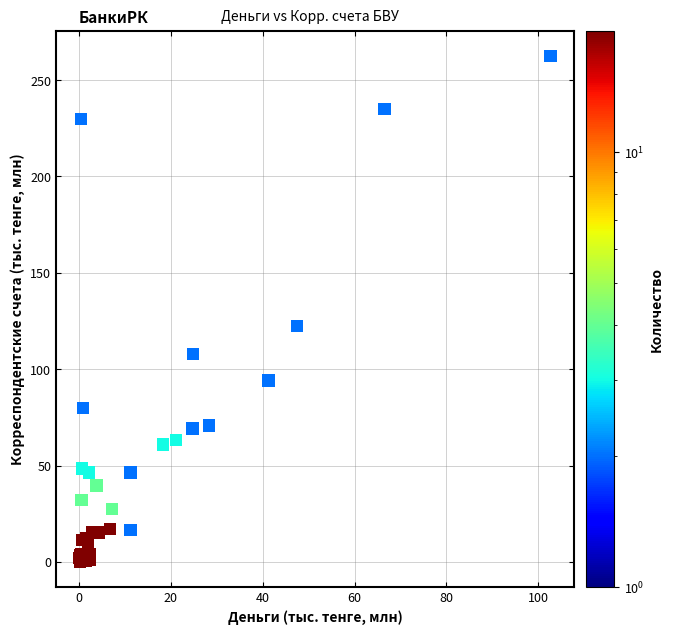

What Y value in the scatter plot is closest to 131?

122.5